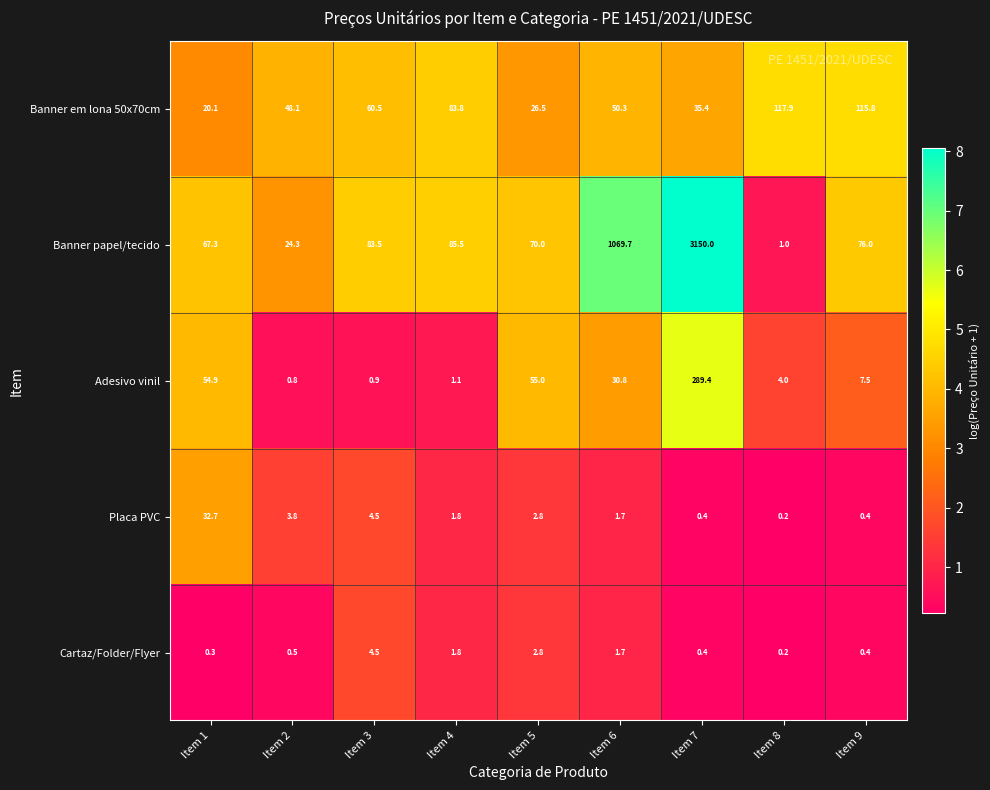

What is the maximum value shown in the chart?

3150.0